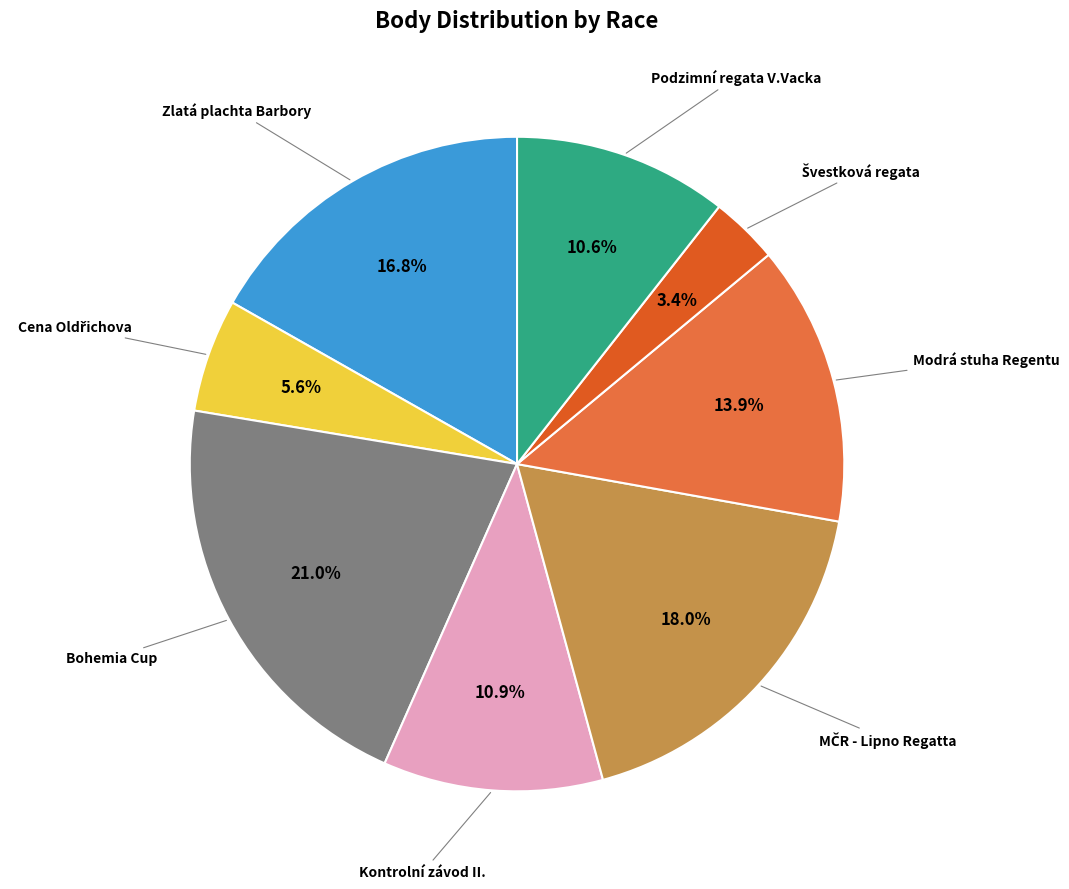

How many slices are in this pie chart?

8